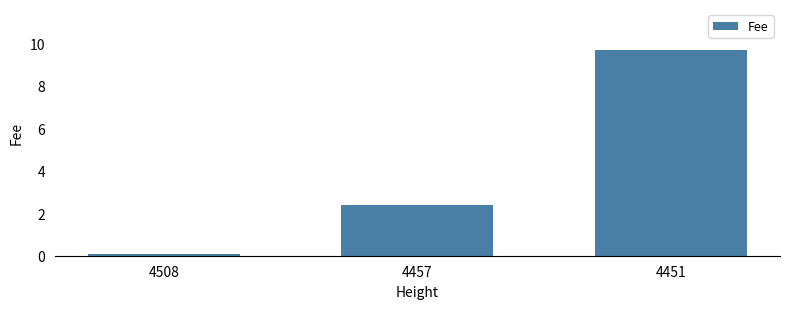

Does the chart contain stacked bars?

No